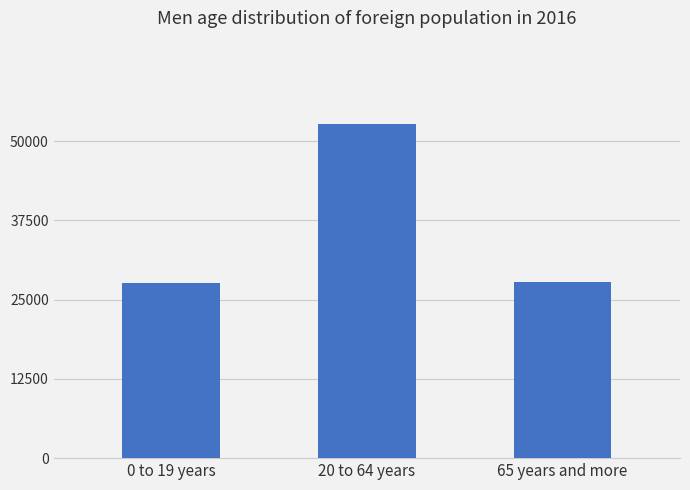

What is the maximum value shown in the chart?

52694